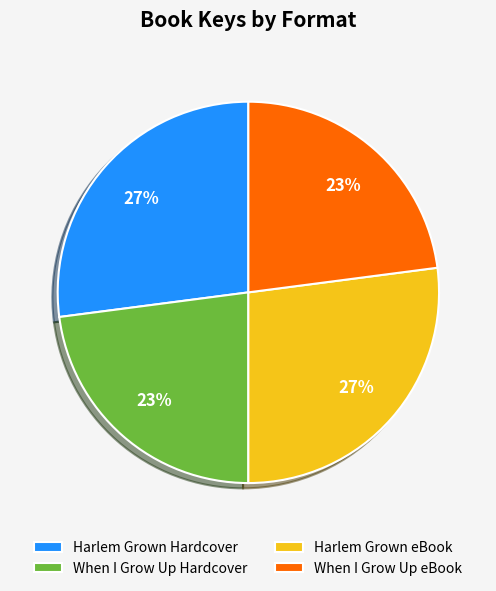

How many segments does this pie chart have?

4